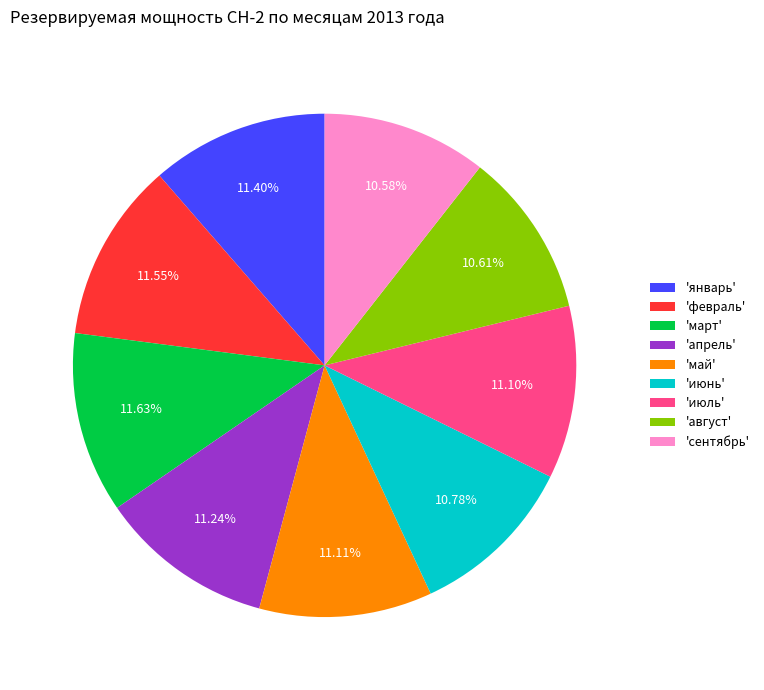

Do 'февраль' and 'апрель' together represent more than half of the pie?

No